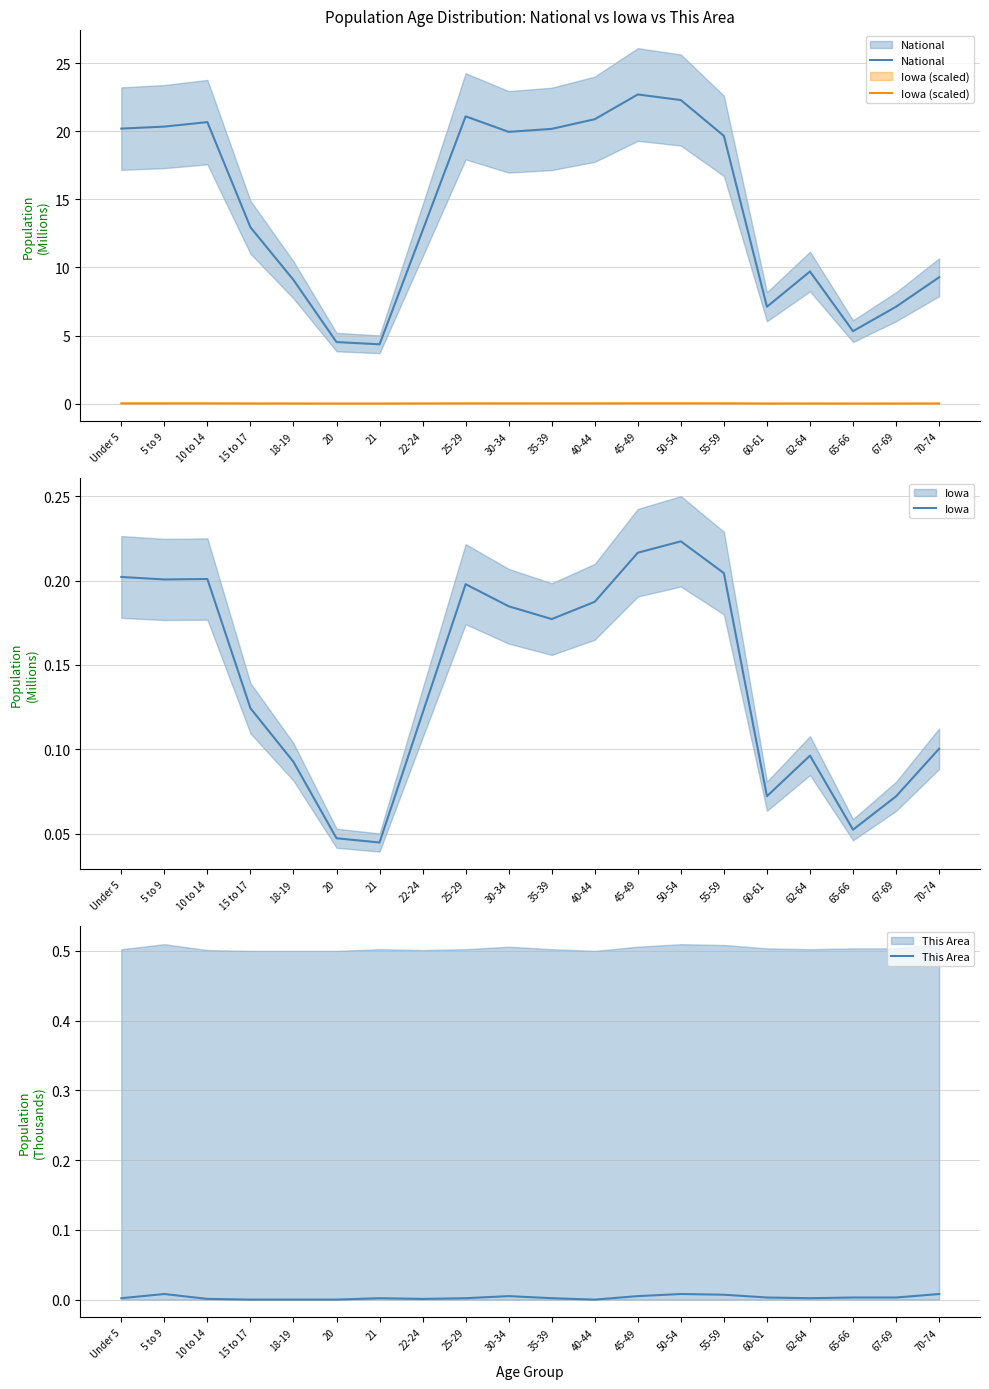

What position from the right is 50-54?

7